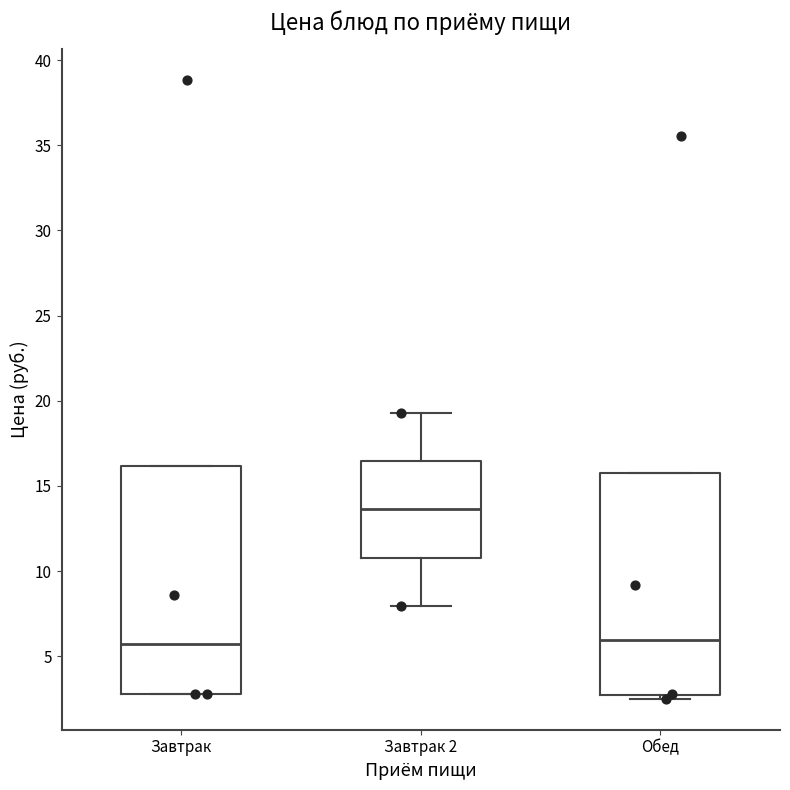

Which box has the highest median line?

Завтрак 2